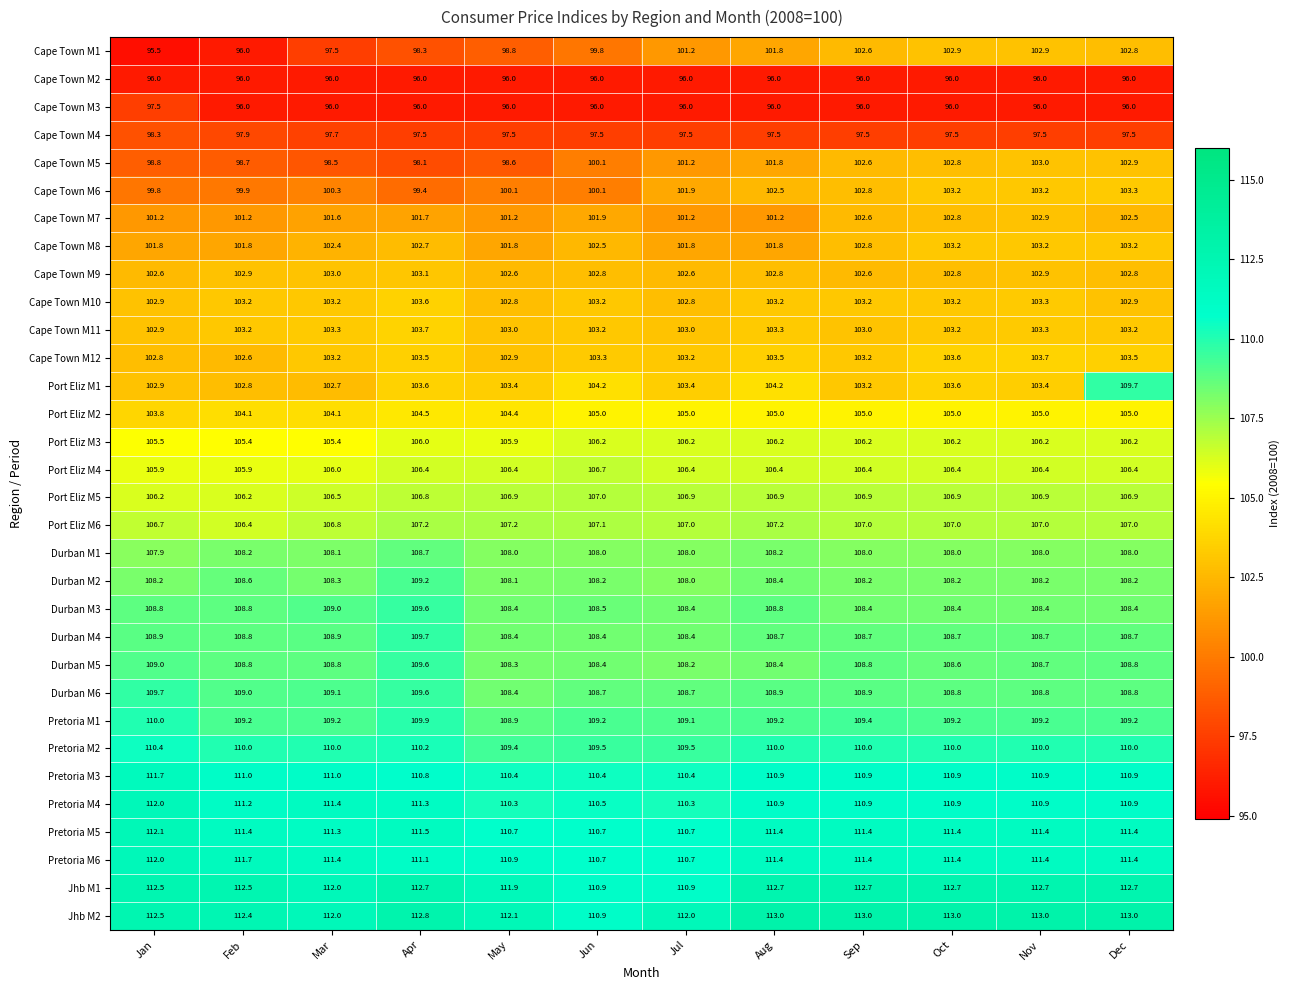

What value does the Jhb M1 series have at Jul?

110.9